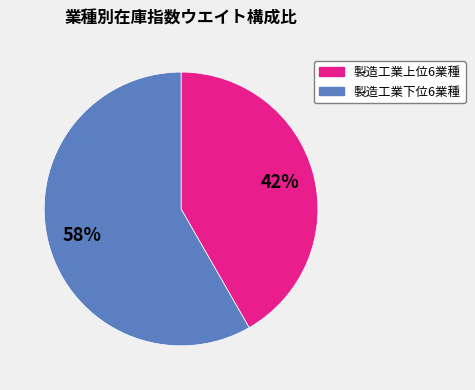

Is there any slice that represents more than half of the pie?

Yes